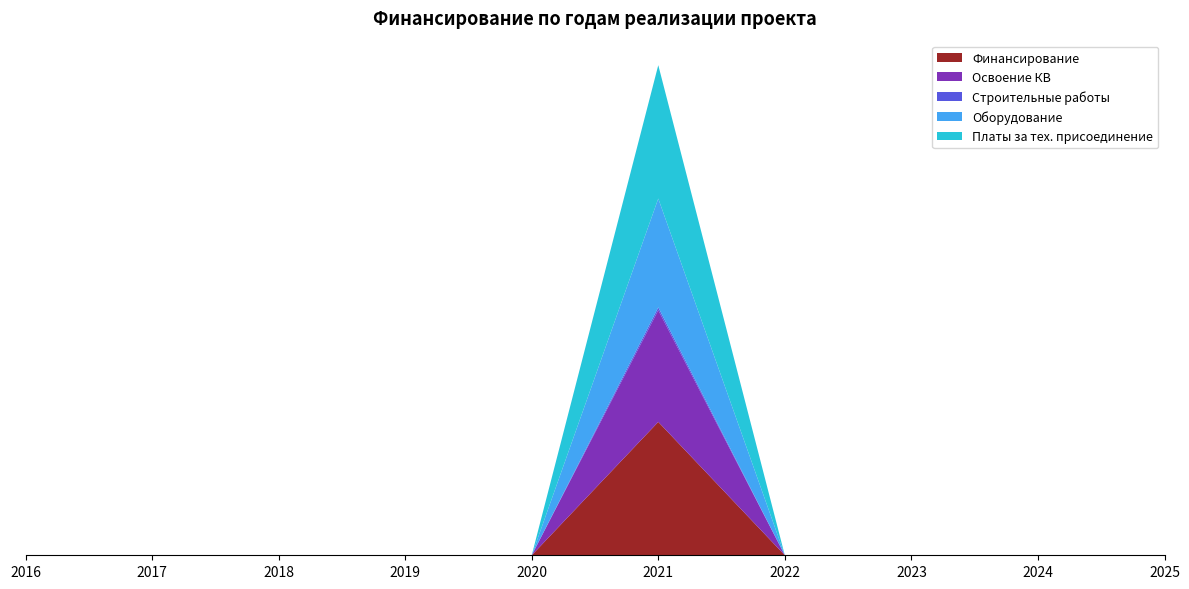

Reading left to right, transcribe all the data shown in this chart.

Финансирование: 2016=0	2017=0	2018=0	2019=0	2020=0	2021=40660306	2022=0	2023=0	2024=0	2025=0
Освоение КВ: 2016=0	2017=0	2018=0	2019=0	2020=0	2021=34054730	2022=0	2023=0	2024=0	2025=0
Строительные работы: 2016=0	2017=0	2018=0	2019=0	2020=0	2021=869730	2022=0	2023=0	2024=0	2025=0
Оборудование: 2016=0	2017=0	2018=0	2019=0	2020=0	2021=33185000	2022=0	2023=0	2024=0	2025=0
Платы за тех. присоединение: 2016=0	2017=0	2018=0	2019=0	2020=0	2021=40660306	2022=0	2023=0	2024=0	2025=0